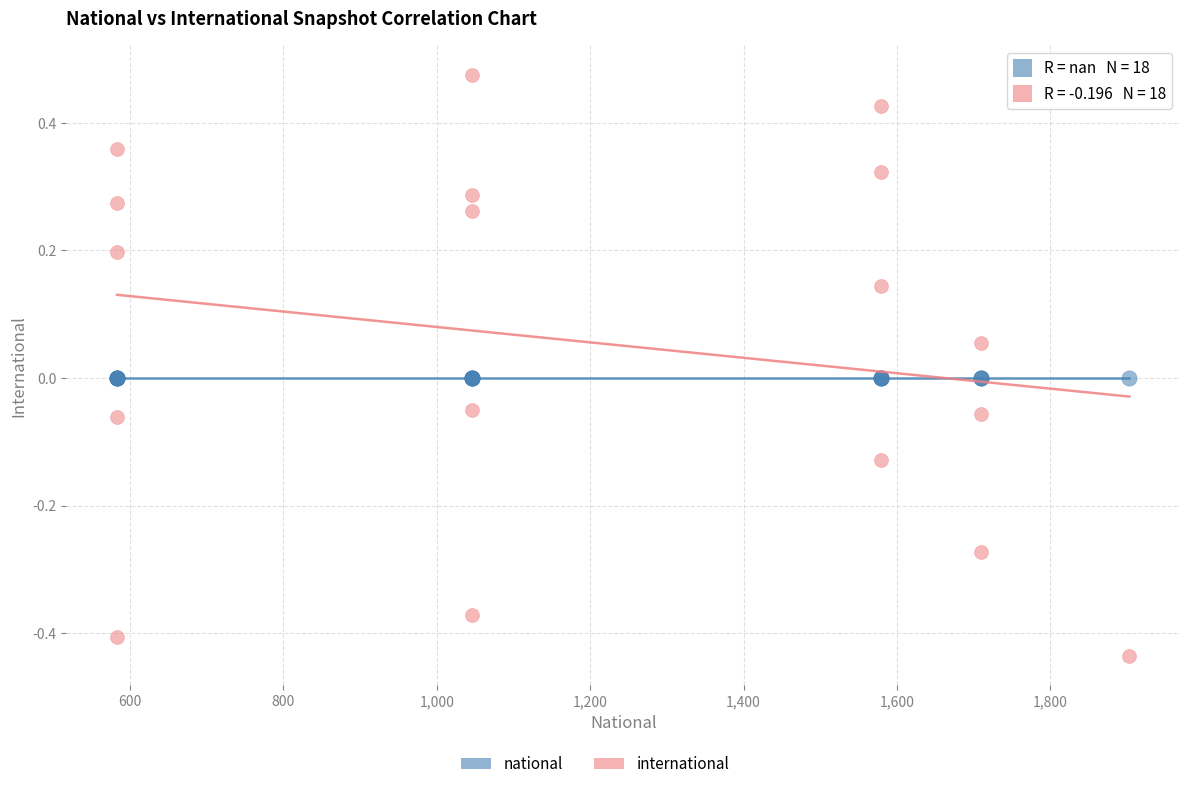

Which series contains the highest Y value?

international